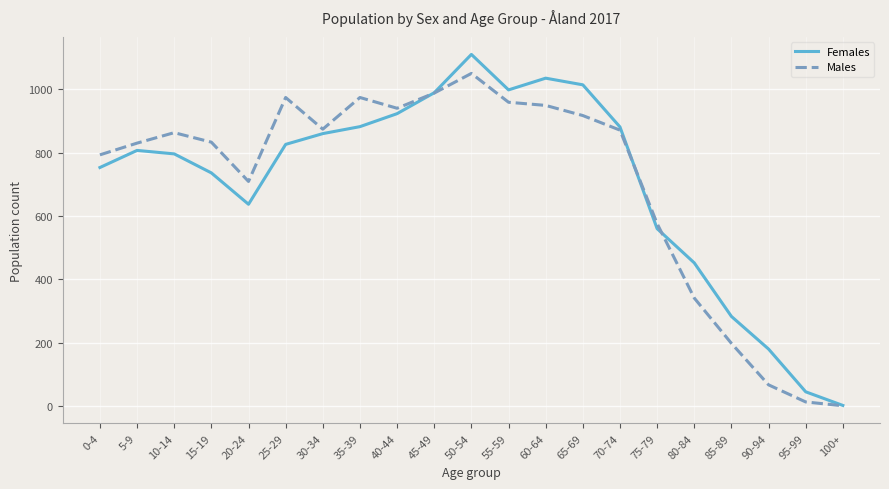

Is it true that Males equals 988 at 45-49?

True